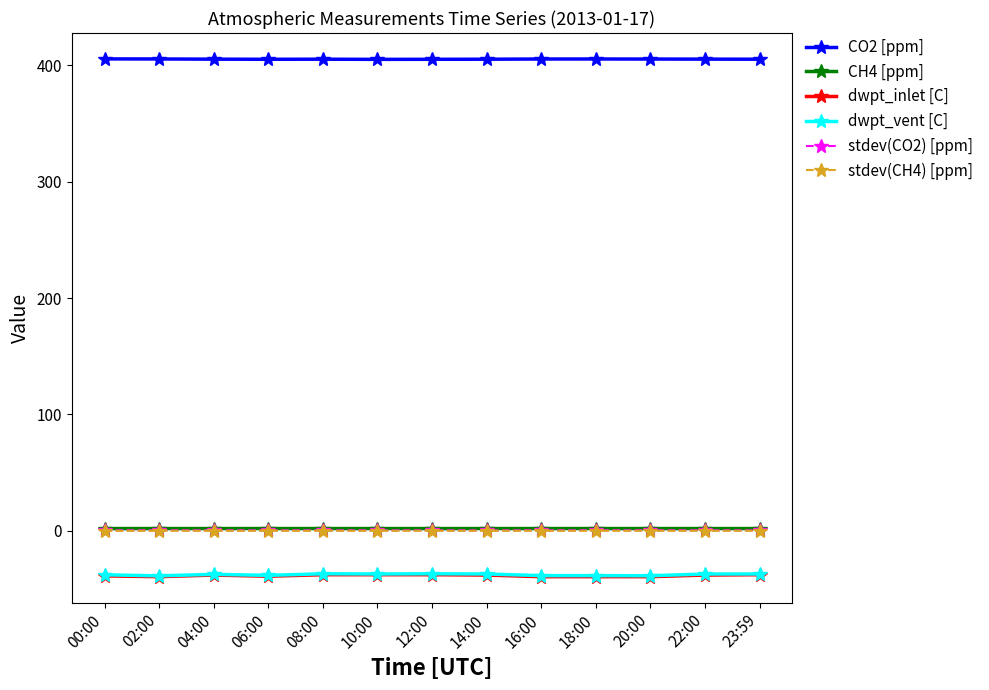

Is the value of CO2 [ppm] at 23:59 greater than the value of stdev(CO2) [ppm] at 14:00?

Yes